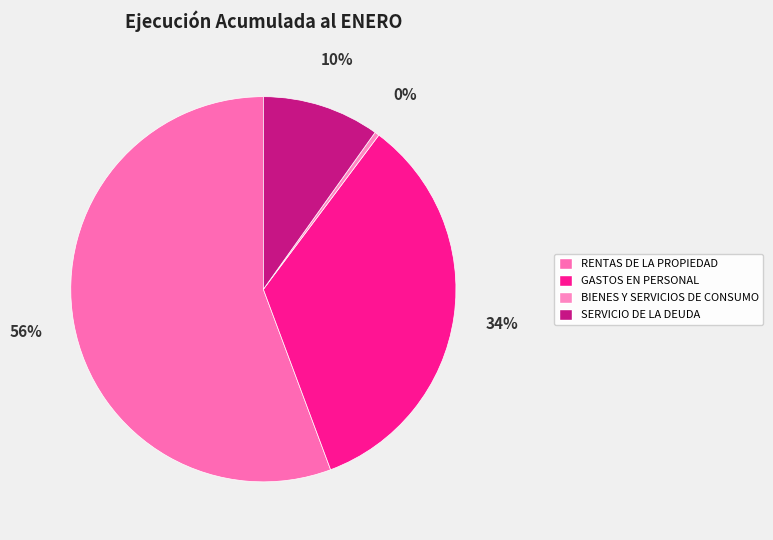

Which slice is the largest?

RENTAS DE LA PROPIEDAD